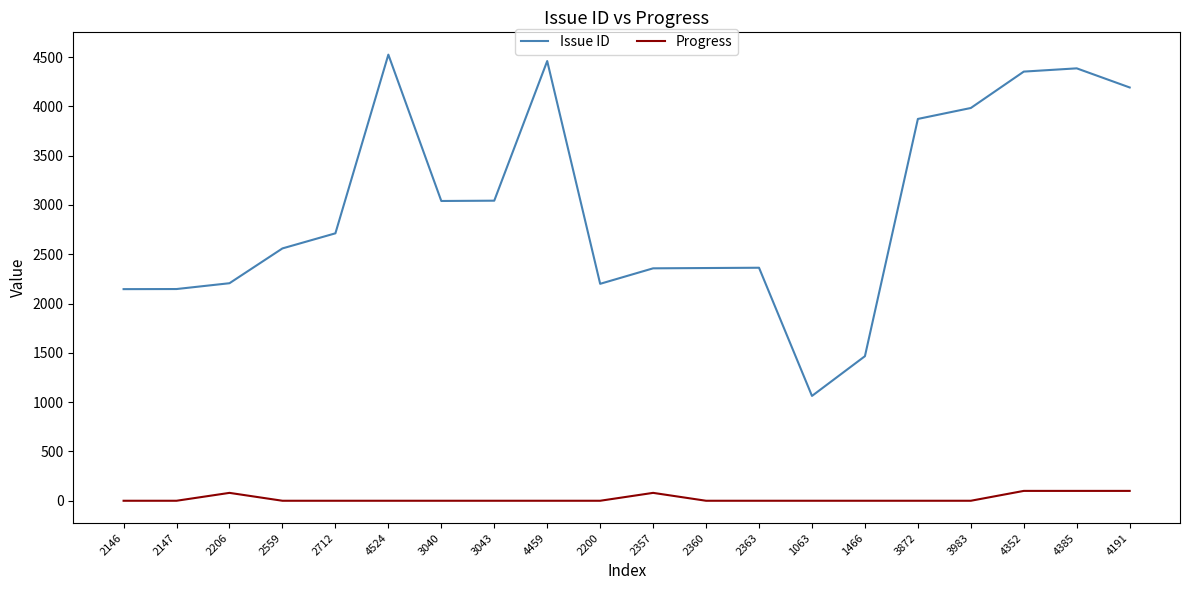

Is the value of Progress at 4191 greater than the value of Issue ID at 2360?

No